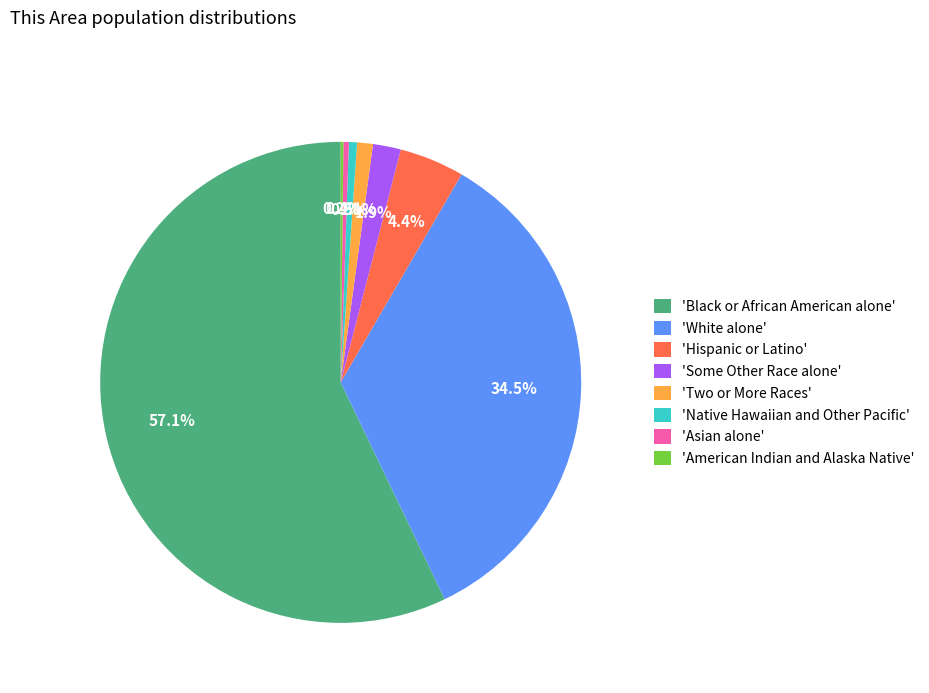

Do 'White alone' and 'Asian alone' together represent more than half of the pie?

No